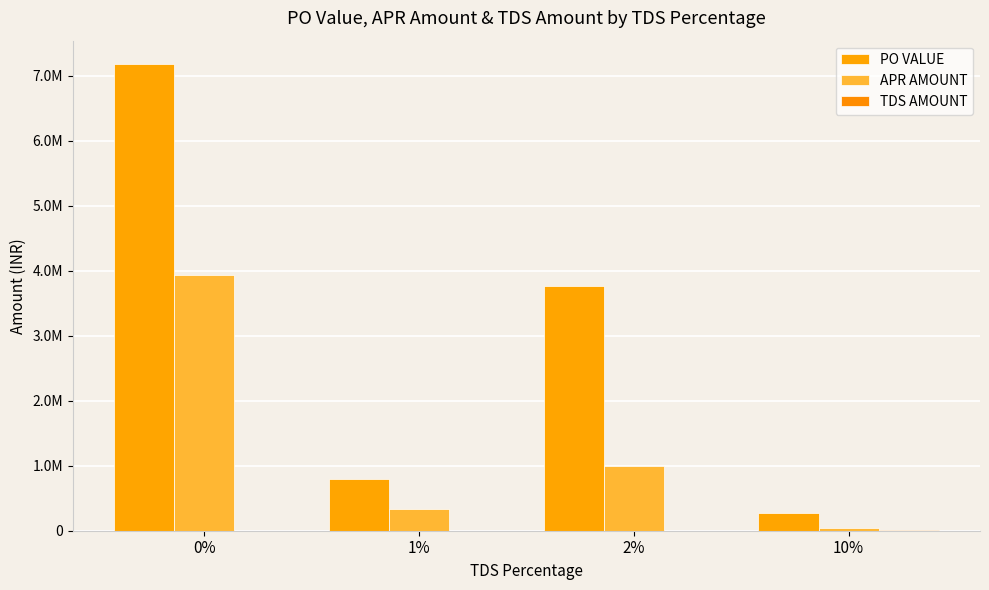

What is the greatest value displayed?

7177351.2